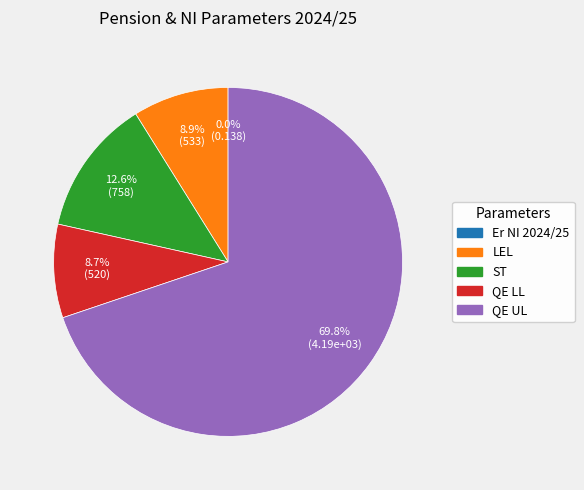

What percentage is NOT represented by QE LL?

91.3%